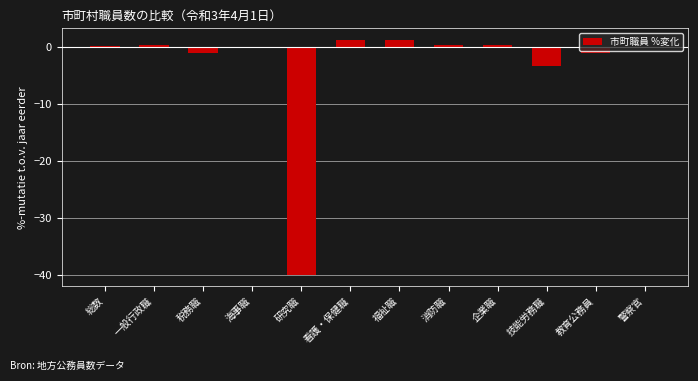

What is the sum of all values?

-42.6